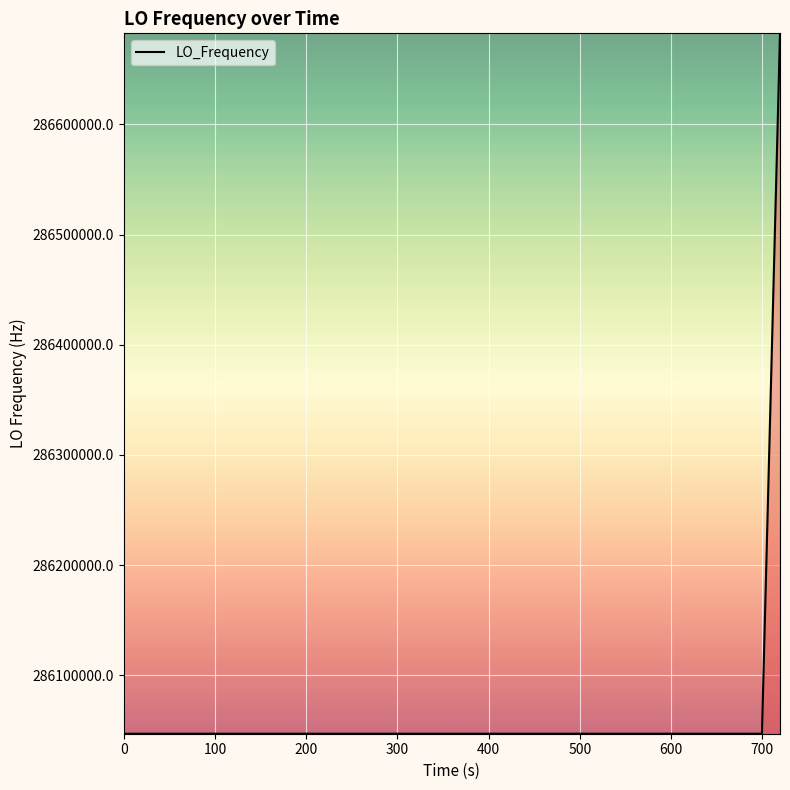

What is the smallest value displayed?

286046996.6